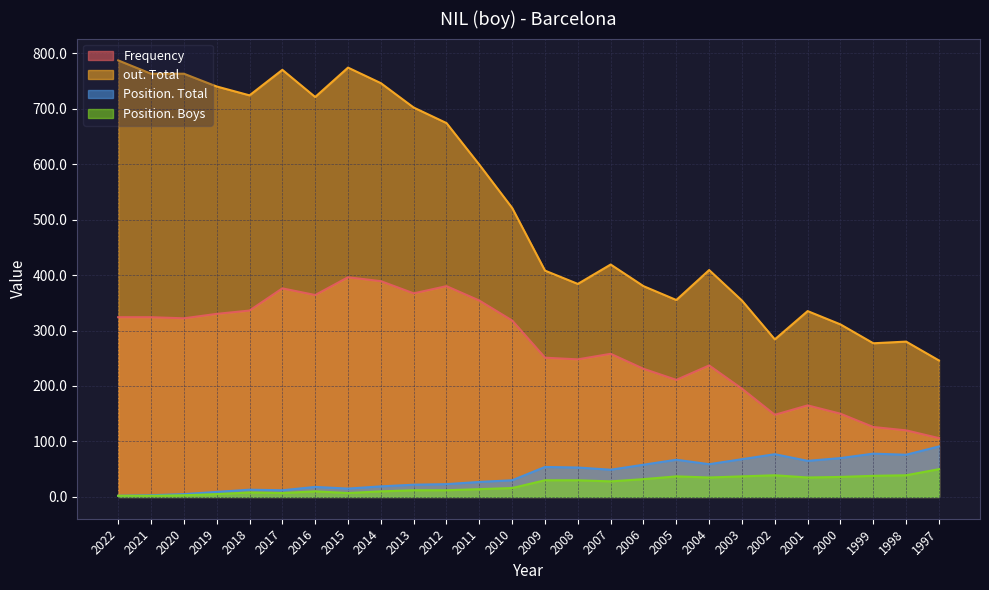

Rank the categories by out. Total value from lowest to highest.

1997, 1999, 1998, 2002, 2000, 2001, 2003, 2005, 2006, 2008, 2009, 2004, 2007, 2010, 2011, 2012, 2013, 2016, 2018, 2019, 2014, 2021, 2020, 2017, 2015, 2022